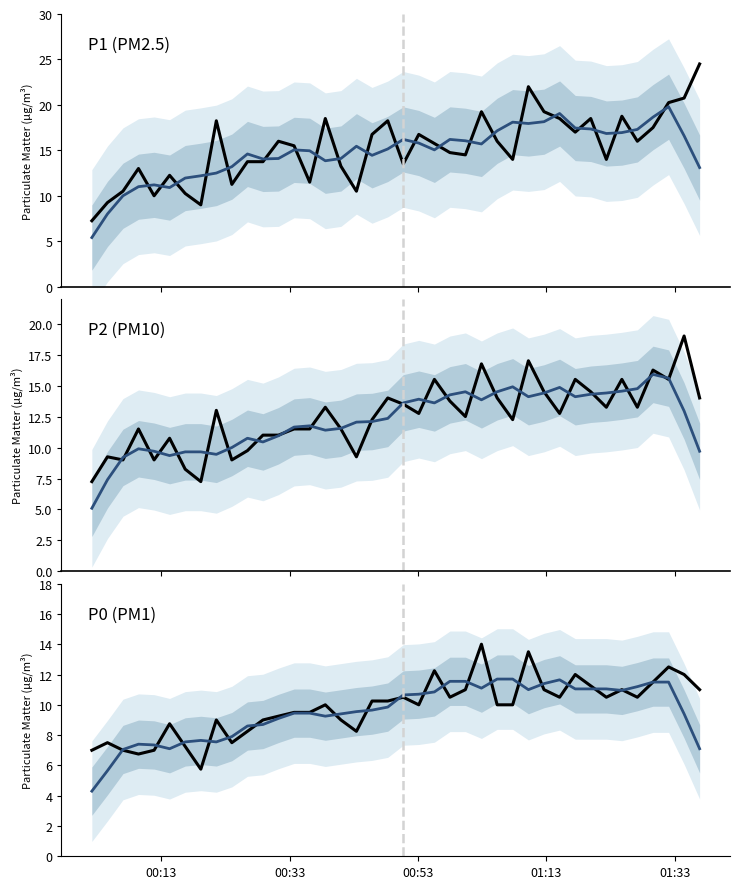

Reading right to left, list all the values displayed in this chart.

P1: 24.5	20.8	20.2	17.5	16.0	18.8	14.0	18.5	17.0	18.5	19.2	22.0	14.0	16.0	19.2	14.5	14.8	15.8	16.8	13.5	18.2	16.8	10.5	13.2	18.5	11.5	15.5	16.0	13.8	13.8	11.2	18.2	9.0	10.2	12.2	10.0	13.0	10.5	9.2	7.2
P1 smoothed: 13.1	16.6	19.8	18.6	17.3	16.9	16.9	17.4	17.5	19.1	18.1	17.9	18.1	17.1	15.7	16.1	16.2	15.1	15.8	16.2	15.2	14.4	15.5	14.1	13.9	15.0	15.1	14.1	14.0	14.6	13.2	12.5	12.2	12.0	10.9	11.2	11.0	10.0	8.0	5.4
P2: 14.0	19.0	15.5	16.2	13.2	15.5	13.2	14.5	15.5	12.8	14.5	17.0	12.2	14.0	16.8	12.5	13.8	15.5	12.8	13.5	14.0	12.2	9.2	11.5	13.2	11.5	11.5	11.0	11.0	9.8	9.0	13.0	7.2	8.2	10.8	9.0	11.5	9.0	9.2	7.2
P2 smoothed: 9.7	13.0	15.6	15.9	14.8	14.6	14.4	14.3	14.1	14.9	14.4	14.1	14.9	14.5	13.9	14.5	14.2	13.6	13.9	13.6	12.4	12.1	12.1	11.6	11.4	11.8	11.7	11.0	10.5	10.8	10.0	9.5	9.7	9.7	9.4	9.7	9.9	9.2	7.4	5.1
P0: 11.0	12.0	12.5	11.5	10.5	11.0	10.5	11.2	12.0	10.5	11.0	13.5	10.0	10.0	14.0	11.0	10.5	12.2	10.0	10.5	10.2	10.2	8.2	9.0	10.0	9.5	9.5	9.2	9.0	8.2	7.5	9.0	5.8	7.2	8.8	7.0	6.8	7.0	7.5	7.0
P0 smoothed: 7.1	9.4	11.5	11.5	11.2	11.0	11.0	11.1	11.1	11.7	11.4	11.0	11.7	11.7	11.1	11.6	11.6	10.9	10.7	10.7	9.8	9.7	9.6	9.4	9.2	9.5	9.5	9.1	8.7	8.6	7.9	7.6	7.7	7.6	7.1	7.4	7.4	7.1	5.7	4.3